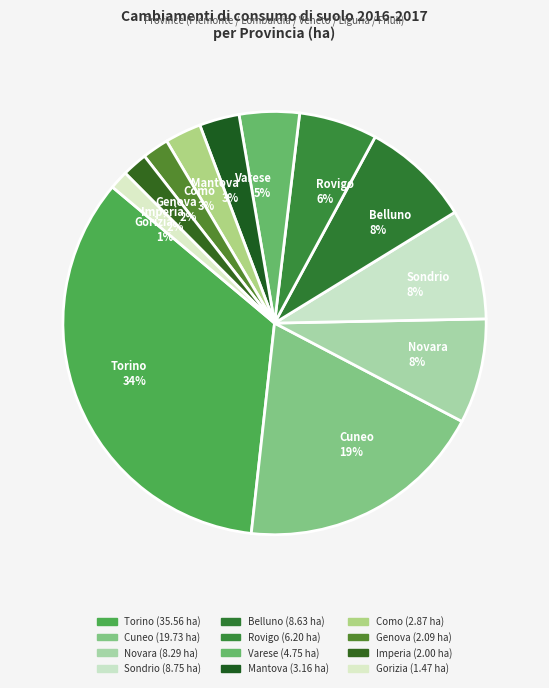

To the nearest percent, what is the average slice percentage?

8%